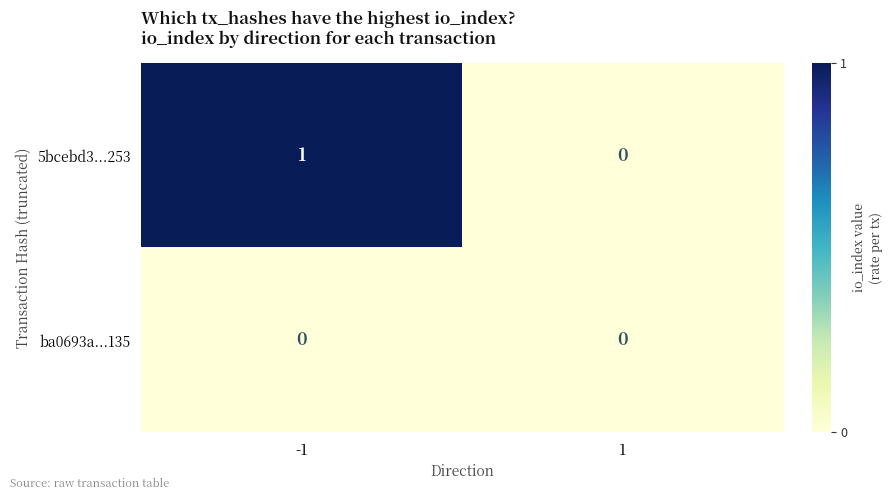

How many series are shown in this chart?

2